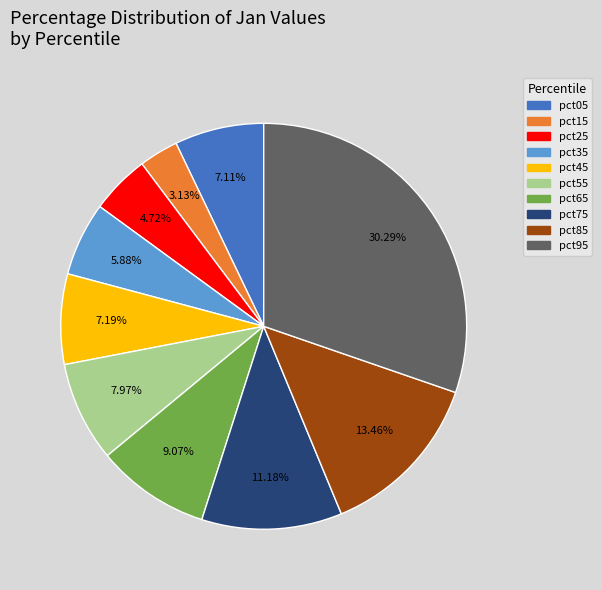

To the nearest percent, what is the combined percentage of pct35 and pct05?

13%